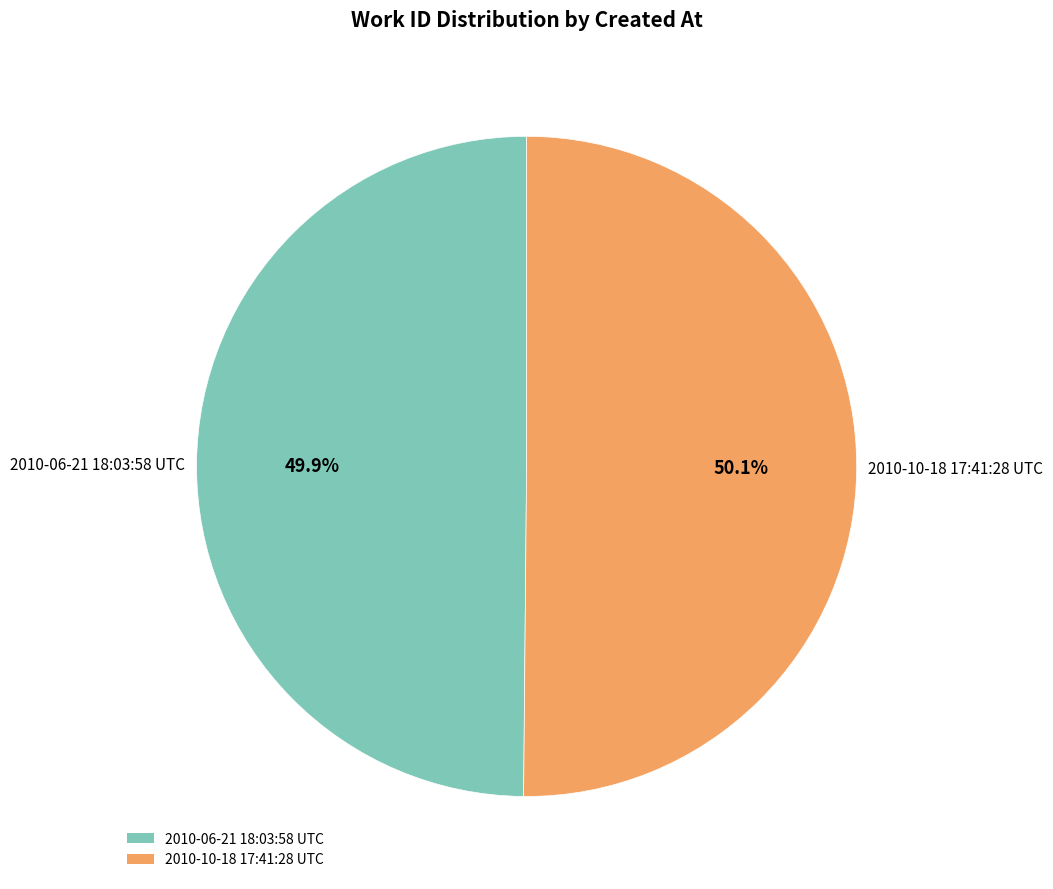

To the nearest percent, what percentage of the pie is 2010-10-18 17:41:28 UTC?

50%